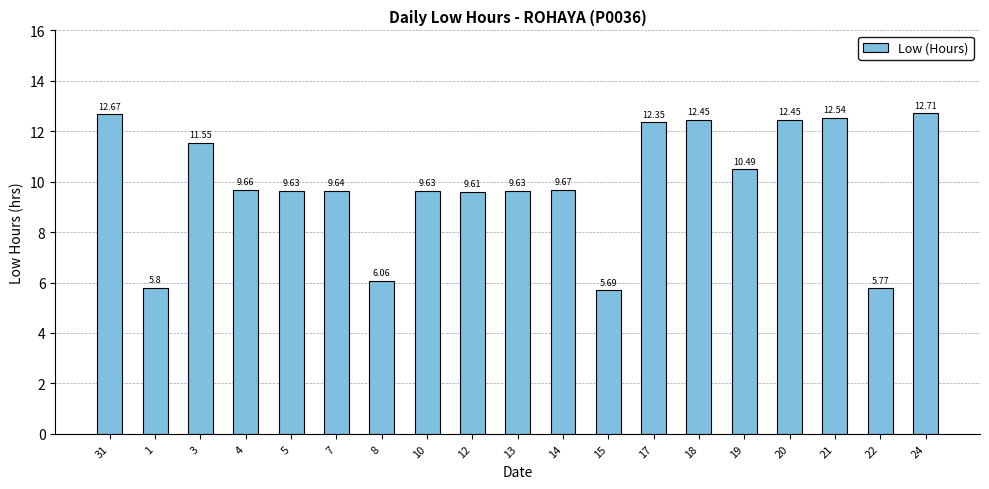

What is the difference between the values at 22 and 12?

3.8